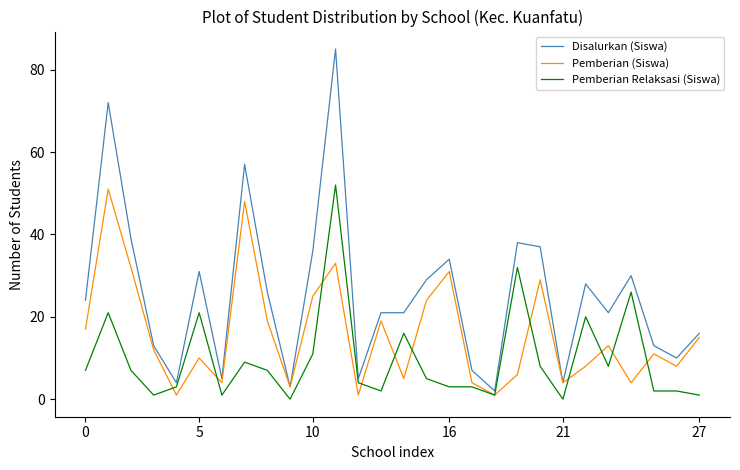

What is the average value of the Disalurkan (Siswa) series?

25